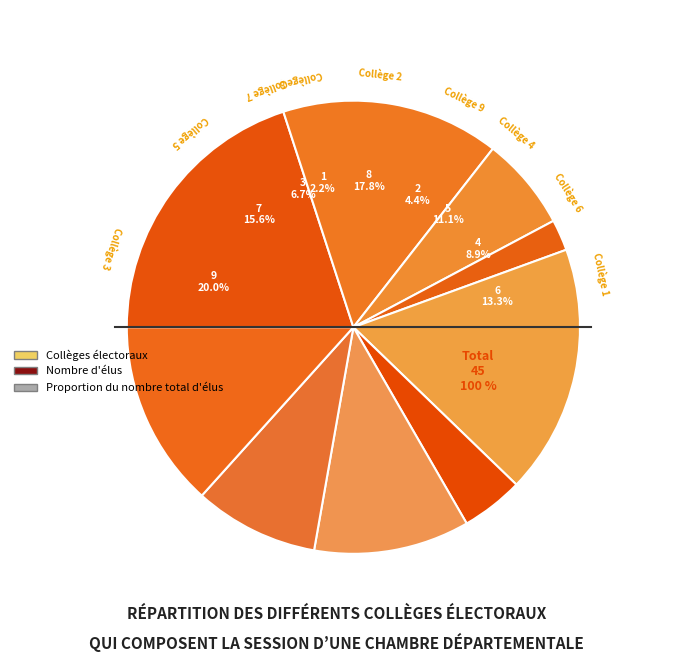

Combined, what portion of the pie is 6 and 2?

26.7%